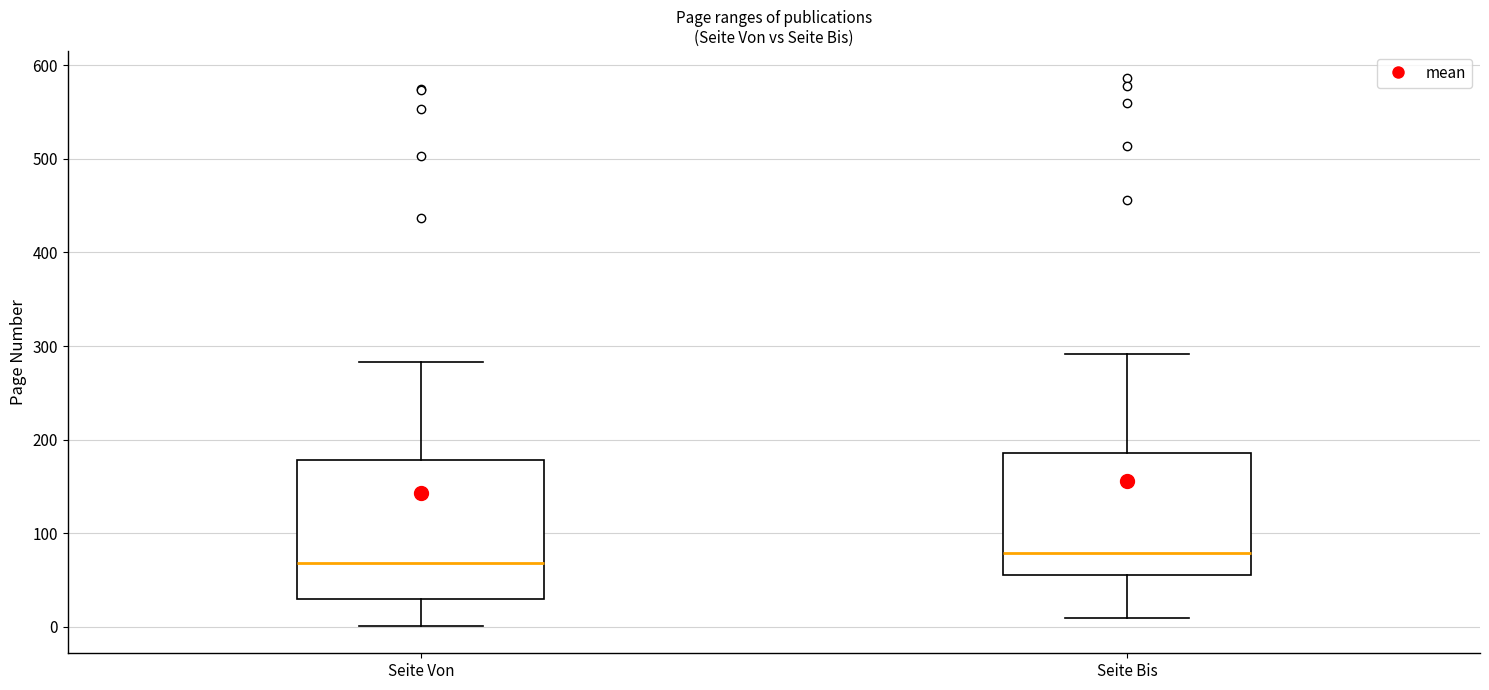

Which box is the tallest, from its lower edge to its upper edge?

Seite Von